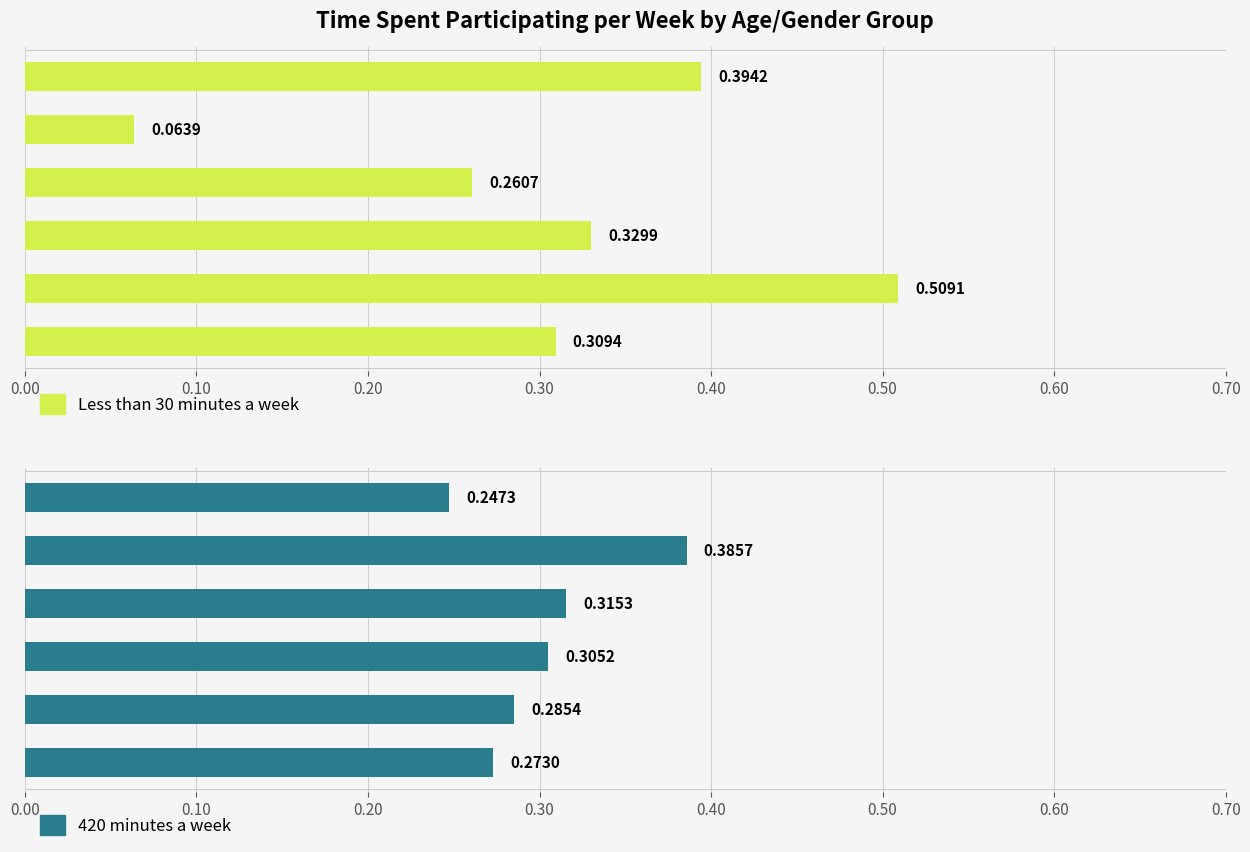

Reading left to right, extract all data points from this chart.

Less than 30 minutes a week: 0.00=0.4	0.10=0.1	0.20=0.3	0.30=0.3	0.40=0.5	0.50=0.3
420 minutes a week: 0.00=0.2	0.10=0.4	0.20=0.3	0.30=0.3	0.40=0.3	0.50=0.3